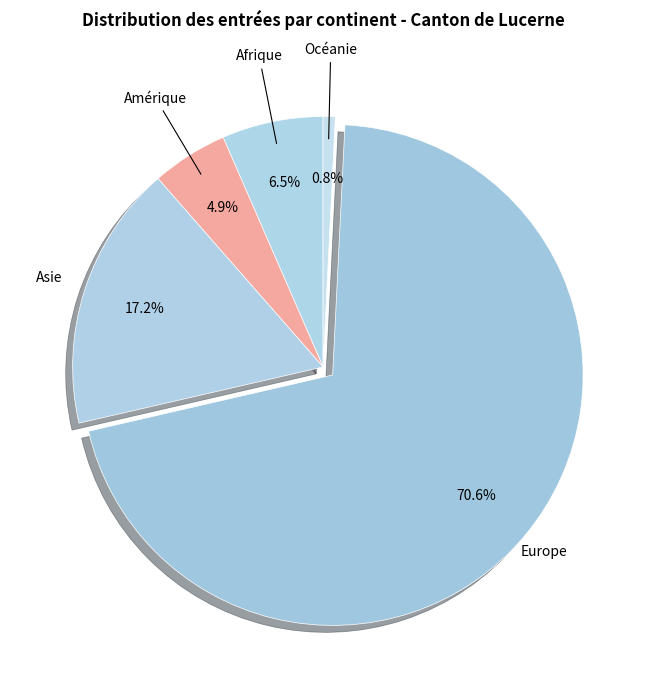

To the nearest percent, what is the difference between the Afrique and Océanie slice percentages?

6%